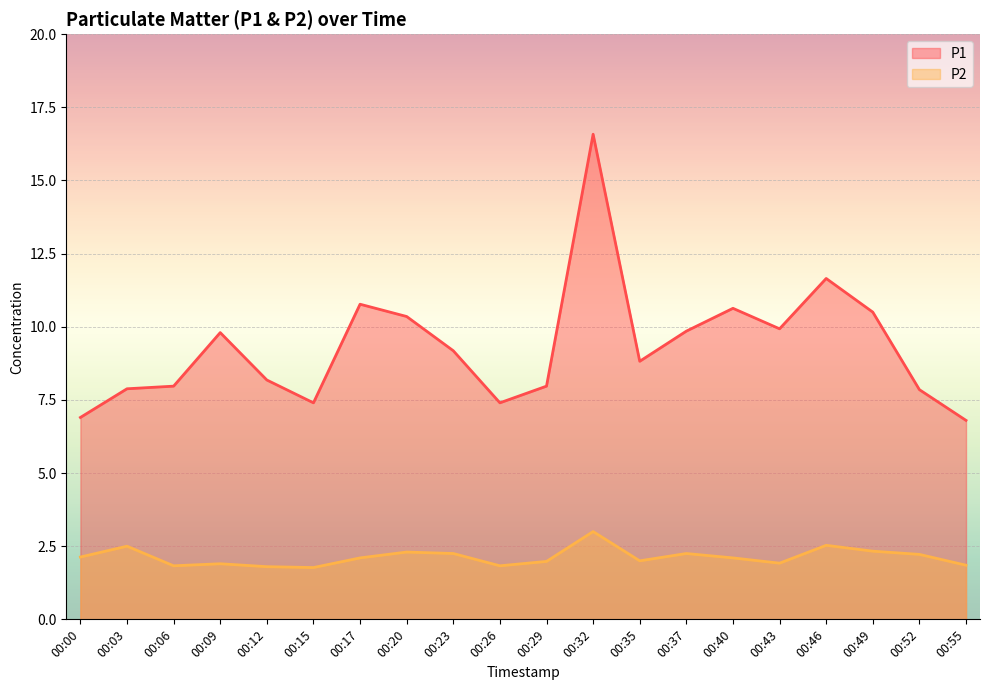

Is it true that P1 equals 9.9 at 00:43?

True